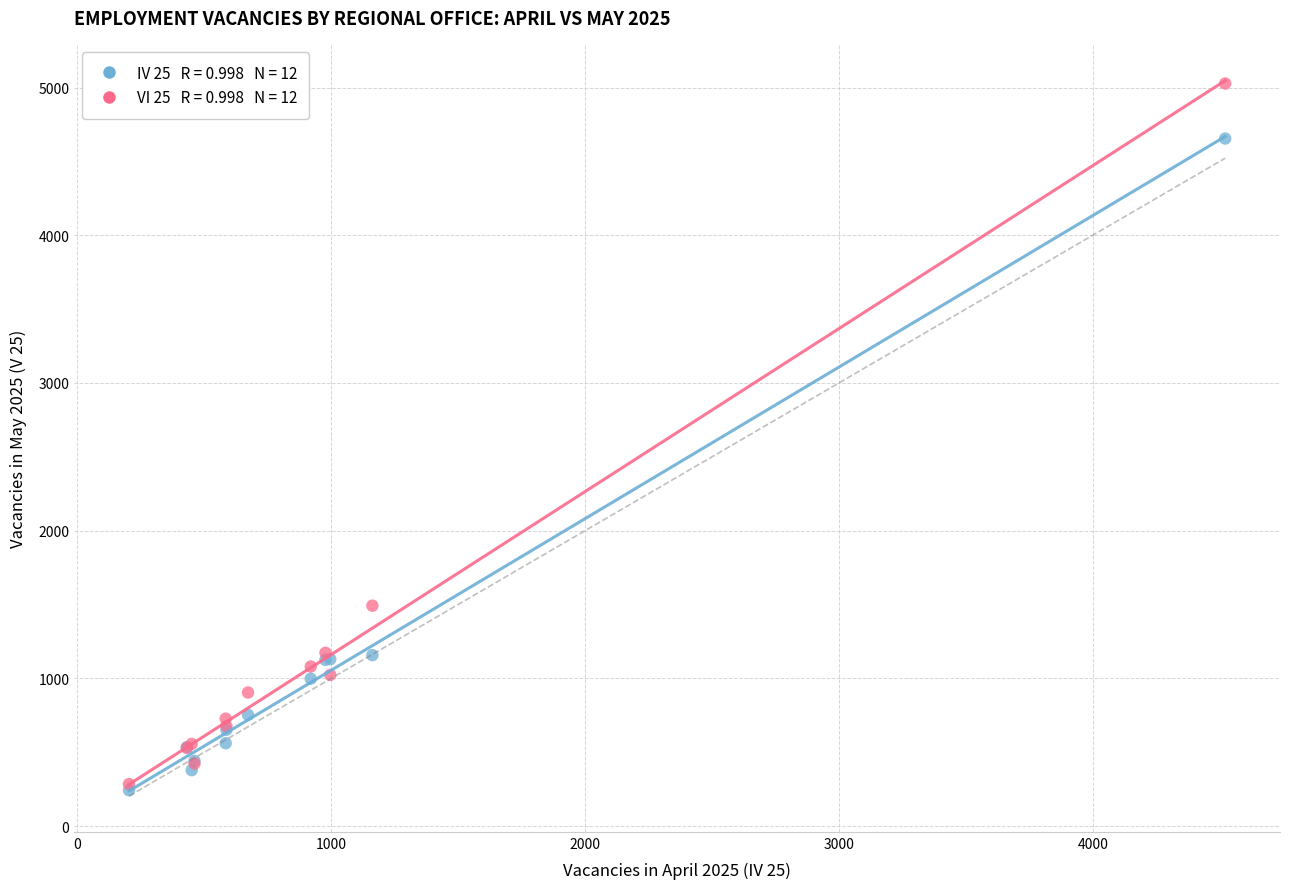

Across all series, what Y value is closest to 2635?

1492